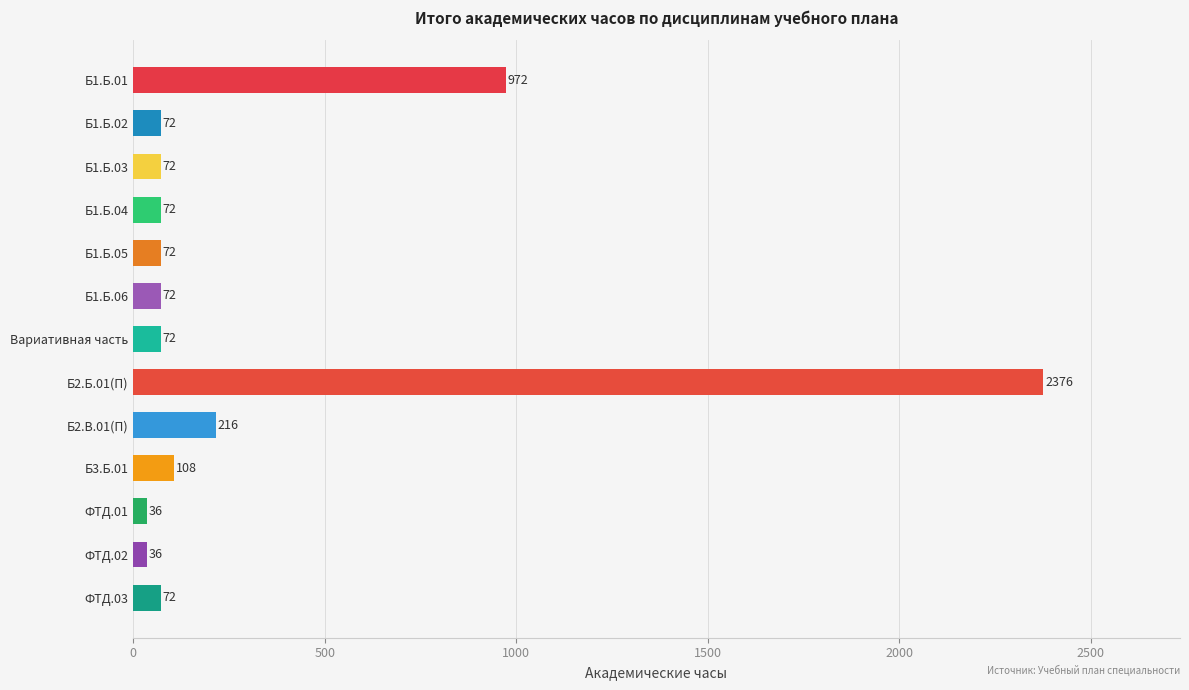

Reading bottom to top, list all the values displayed in this chart.

ФТД.03=72	ФТД.02=36	ФТД.01=36	Б3.Б.01=108	Б2.В.01(П)=216	Б2.Б.01(П)=2376	Вариативная часть=72	Б1.Б.06=72	Б1.Б.05=72	Б1.Б.04=72	Б1.Б.03=72	Б1.Б.02=72	Б1.Б.01=972